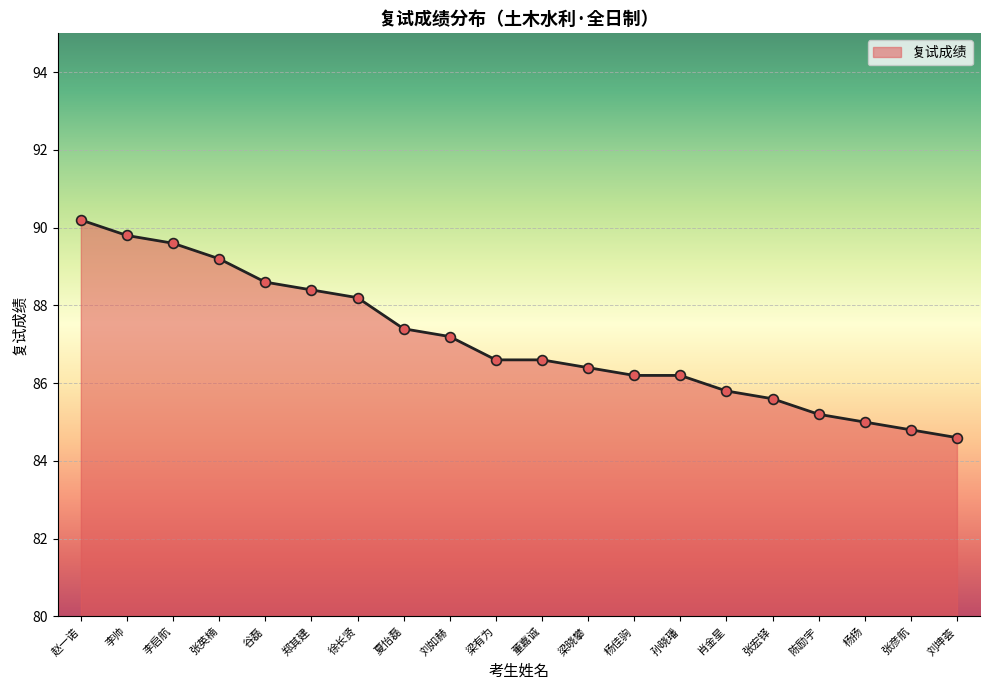

What is the change in value from 刘如赫 to 杨扬?

-2.2